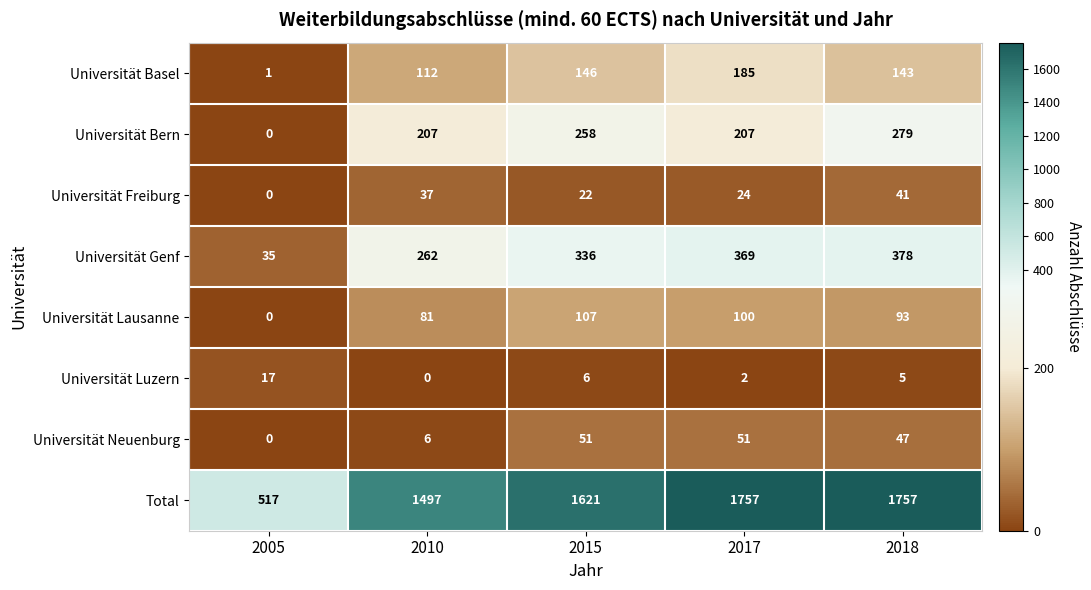

Which category has the lowest value in the Universität Basel series?

2005